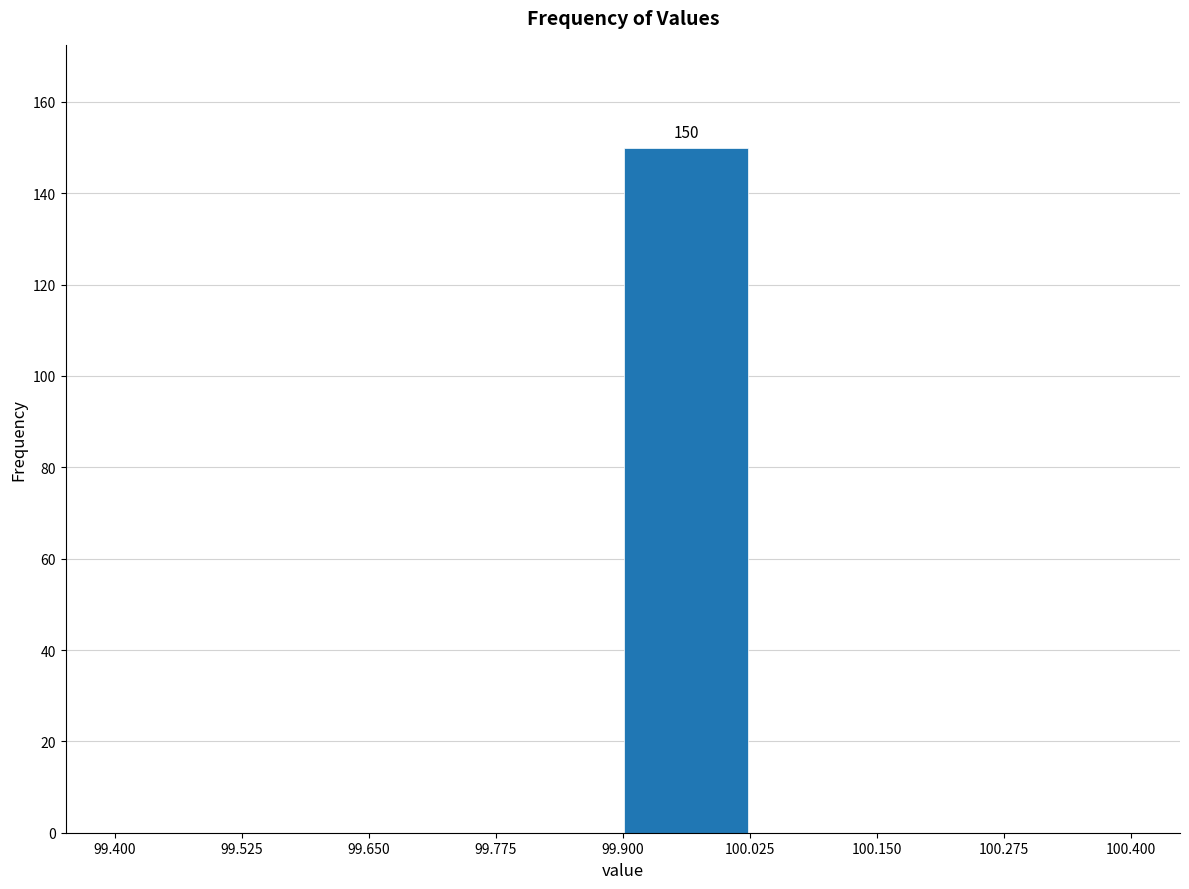

Over which range of the x-axis is the bar tallest?

99.900 to 100.025